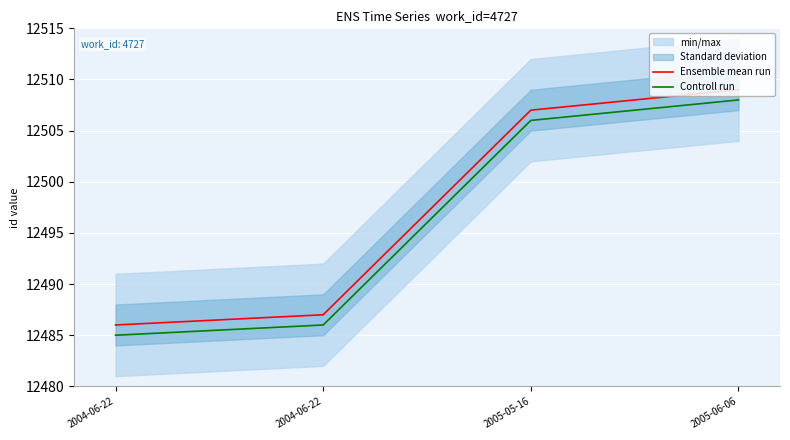

Between 2004-06-22 and 2005-05-16, which is larger?

2005-05-16